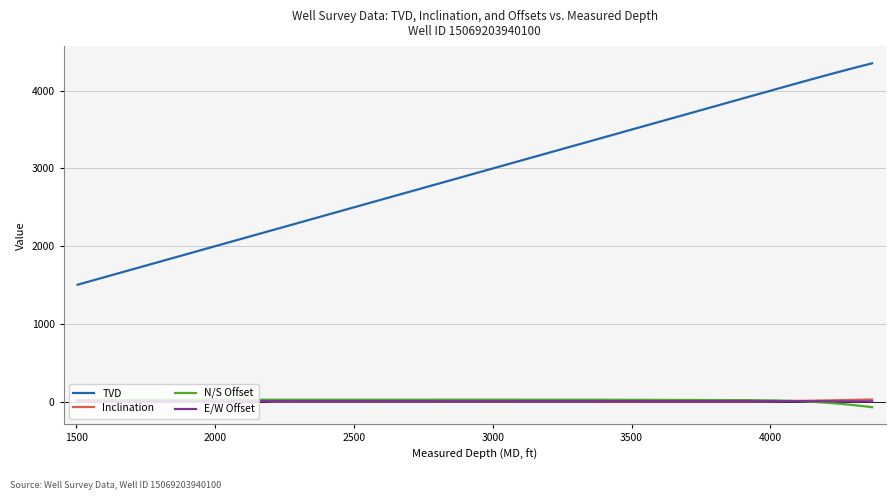

What is the minimum value for TVD?

1503.8